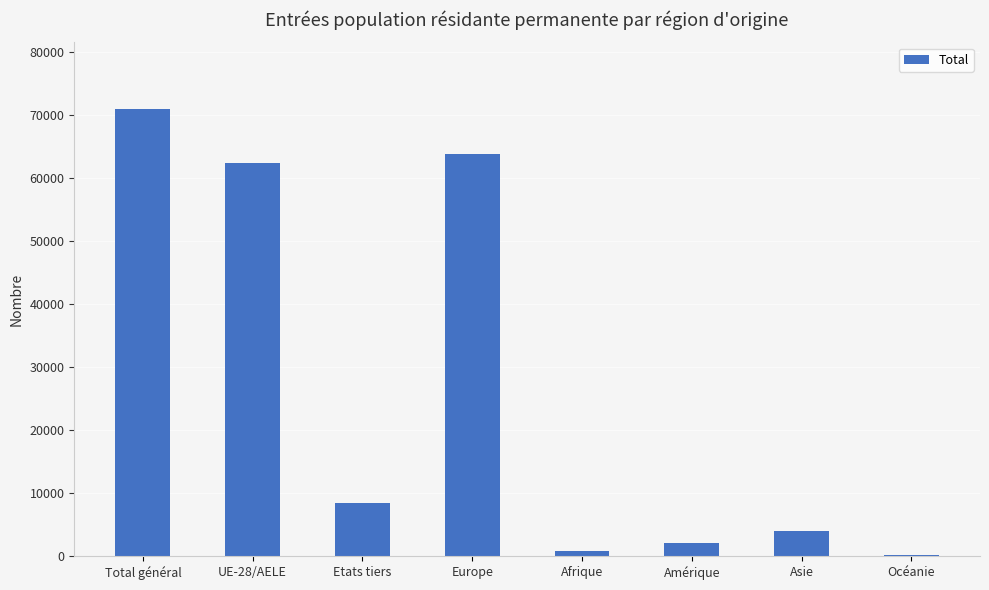

Approximately how many times larger is the value at Asie compared to Etats tiers?

0.5